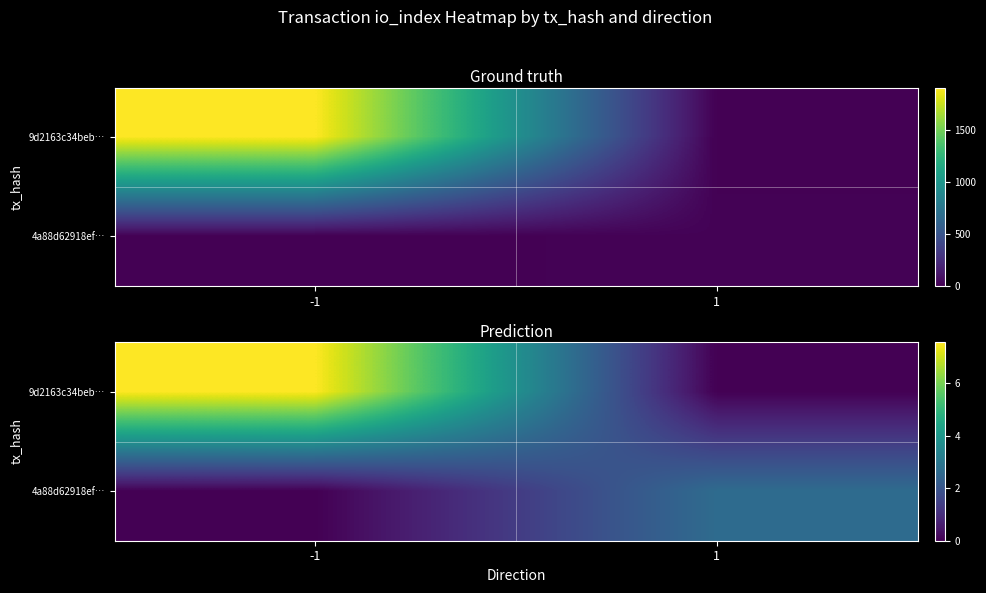

True or false: 9d2163c34beb… has a value of 4.3 at 1.

False